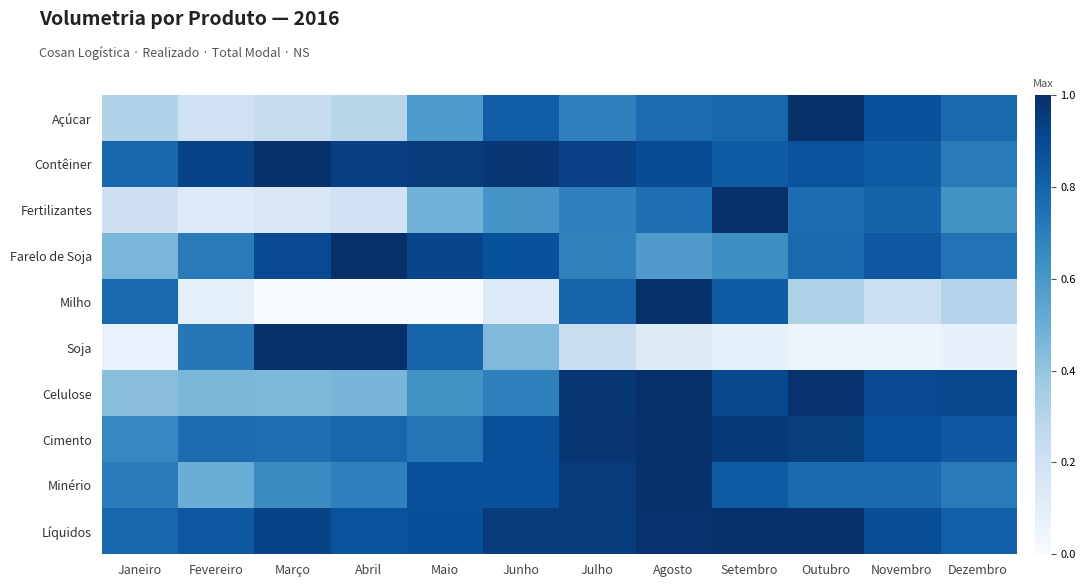

Reading left to right, transcribe all the data shown in this chart.

Açúcar: Janeiro=0.3	Fevereiro=0.2	Março=0.2	Abril=0.3	Maio=0.6	Junho=0.8	Julho=0.7	Agosto=0.8	Setembro=0.8	Outubro=1.0	Novembro=0.9	Dezembro=0.8
Contêiner: Janeiro=0.8	Fevereiro=0.9	Março=1.0	Abril=0.9	Maio=1.0	Junho=1.0	Julho=0.9	Agosto=0.9	Setembro=0.8	Outubro=0.9	Novembro=0.8	Dezembro=0.7
Fertilizantes: Janeiro=0.2	Fevereiro=0.1	Março=0.2	Abril=0.2	Maio=0.5	Junho=0.6	Julho=0.7	Agosto=0.8	Setembro=1.0	Outubro=0.8	Novembro=0.8	Dezembro=0.6
Farelo de Soja: Janeiro=0.5	Fevereiro=0.7	Março=0.9	Abril=1.0	Maio=0.9	Junho=0.9	Julho=0.7	Agosto=0.6	Setembro=0.6	Outubro=0.8	Novembro=0.8	Dezembro=0.7
Milho: Janeiro=0.8	Fevereiro=0.1	Março=0.0	Abril=0.0	Maio=0.0	Junho=0.1	Julho=0.8	Agosto=1.0	Setembro=0.8	Outubro=0.3	Novembro=0.2	Dezembro=0.3
Soja: Janeiro=0.1	Fevereiro=0.7	Março=1.0	Abril=1.0	Maio=0.8	Junho=0.4	Julho=0.2	Agosto=0.1	Setembro=0.1	Outubro=0.1	Novembro=0.0	Dezembro=0.1
Celulose: Janeiro=0.4	Fevereiro=0.5	Março=0.5	Abril=0.5	Maio=0.6	Junho=0.7	Julho=1.0	Agosto=1.0	Setembro=0.9	Outubro=1.0	Novembro=0.9	Dezembro=0.9
Cimento: Janeiro=0.7	Fevereiro=0.8	Março=0.8	Abril=0.8	Maio=0.7	Junho=0.9	Julho=1.0	Agosto=1.0	Setembro=1.0	Outubro=0.9	Novembro=0.9	Dezembro=0.8
Minério: Janeiro=0.7	Fevereiro=0.5	Março=0.6	Abril=0.7	Maio=0.9	Junho=0.9	Julho=1.0	Agosto=1.0	Setembro=0.8	Outubro=0.8	Novembro=0.8	Dezembro=0.7
Líquidos: Janeiro=0.8	Fevereiro=0.8	Março=0.9	Abril=0.9	Maio=0.9	Junho=1.0	Julho=1.0	Agosto=1.0	Setembro=1.0	Outubro=1.0	Novembro=0.9	Dezembro=0.8